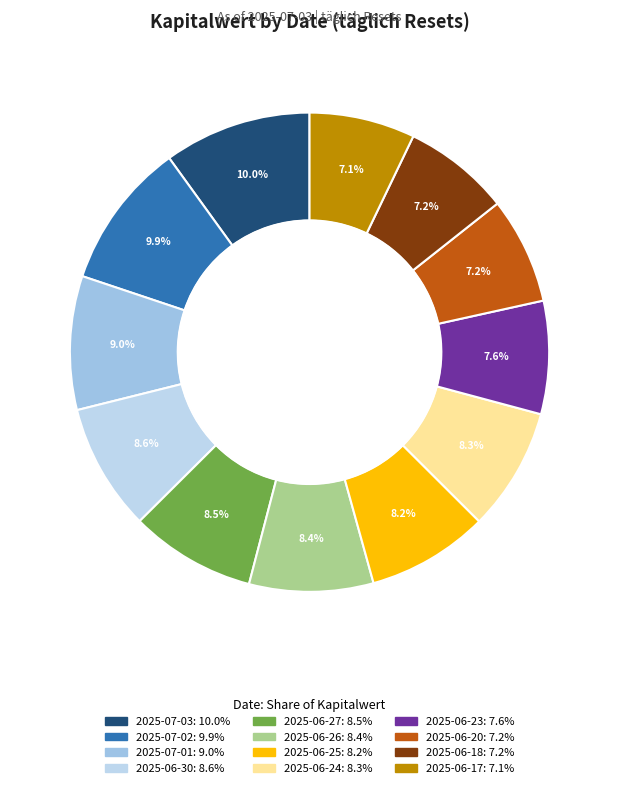

Count the number of slices in the pie.

12